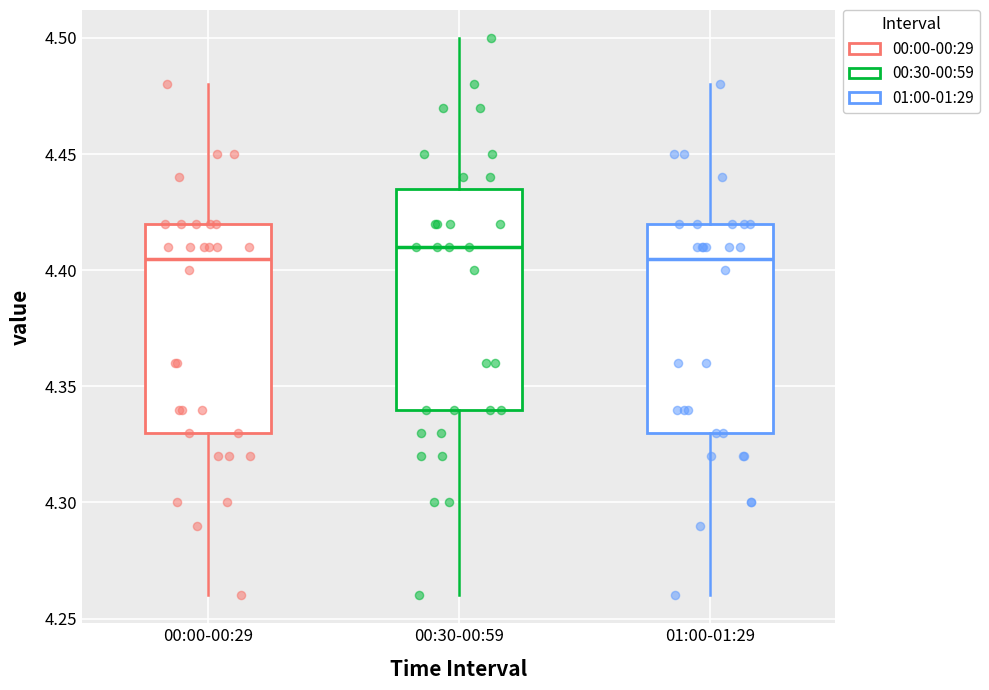

Reading left to right, transcribe this box plot: for each box, give where its median line is, the range the box spans, and where its two whiskers end, as read against the y-axis. The values are not printed on the chart, so give them approximately, as read against the axis.

00:00-00:29: median 4.405, box 4.330 to 4.420, whiskers 4.260 to 4.480
00:30-00:59: median 4.410, box 4.340 to 4.435, whiskers 4.260 to 4.500
01:00-01:29: median 4.405, box 4.330 to 4.420, whiskers 4.260 to 4.480